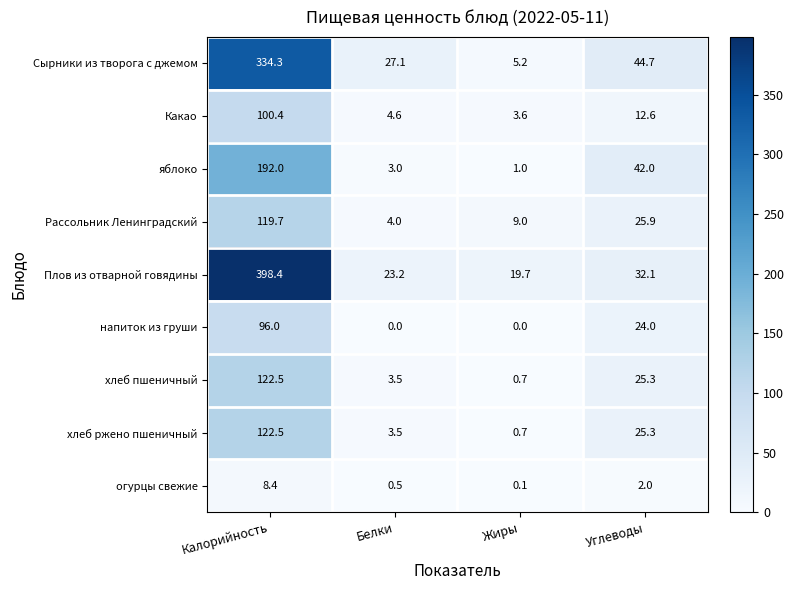

At which label does огурцы свежие reach its peak?

Калорийность